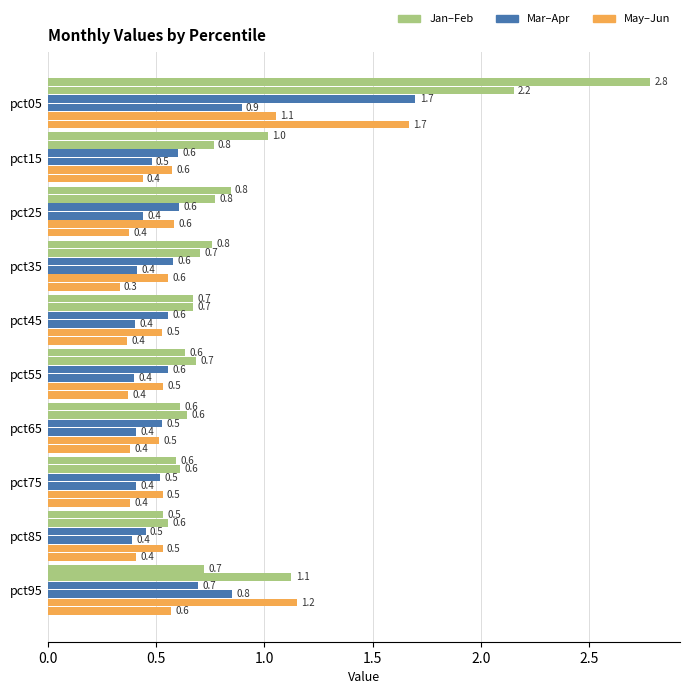

How many categories are shown in the chart?

10